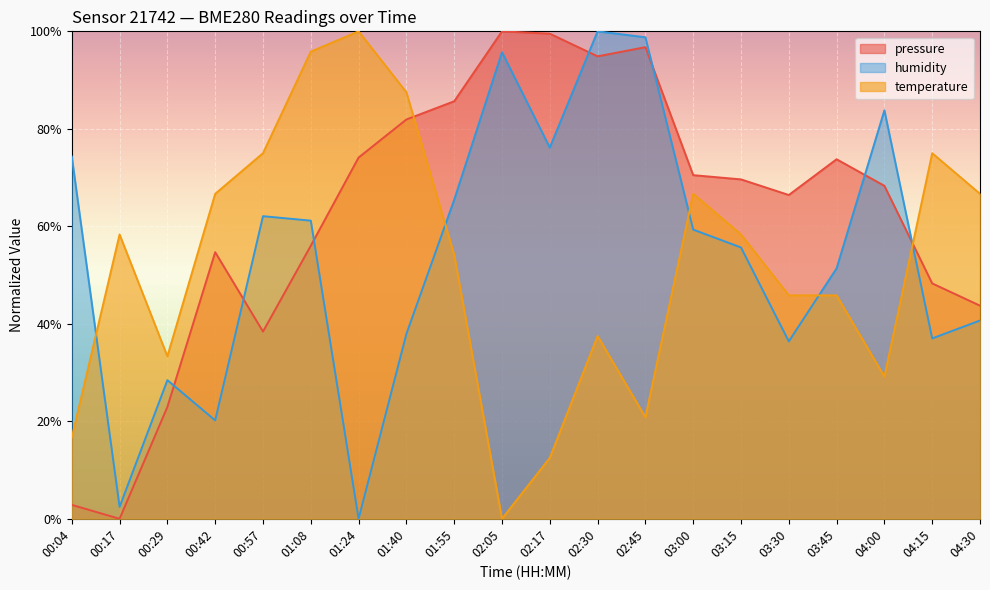

The value of pressure at 02:30 is 154.3. True or false?

False